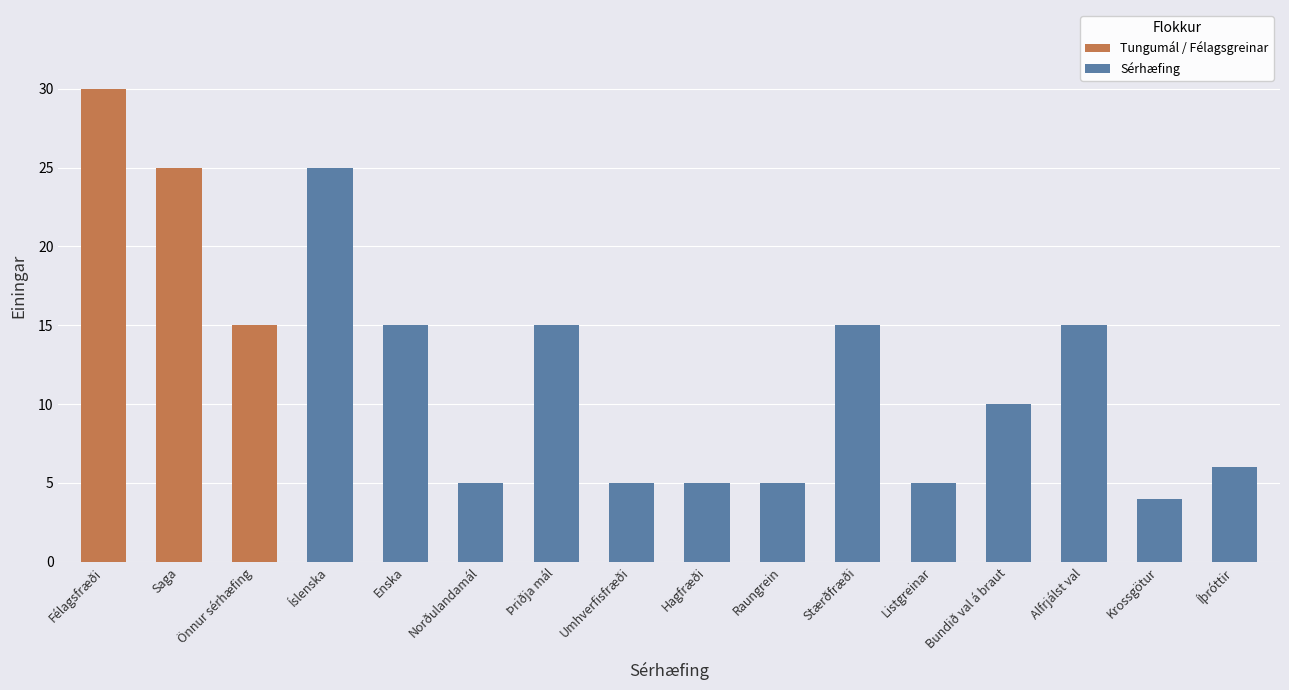

What is the minimum value shown in the chart?

4